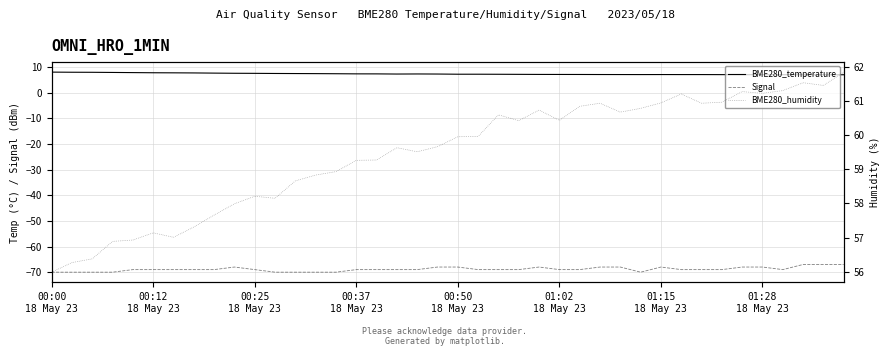

True or false: BME280_temperature and BME280_humidity intersect in this chart.

False